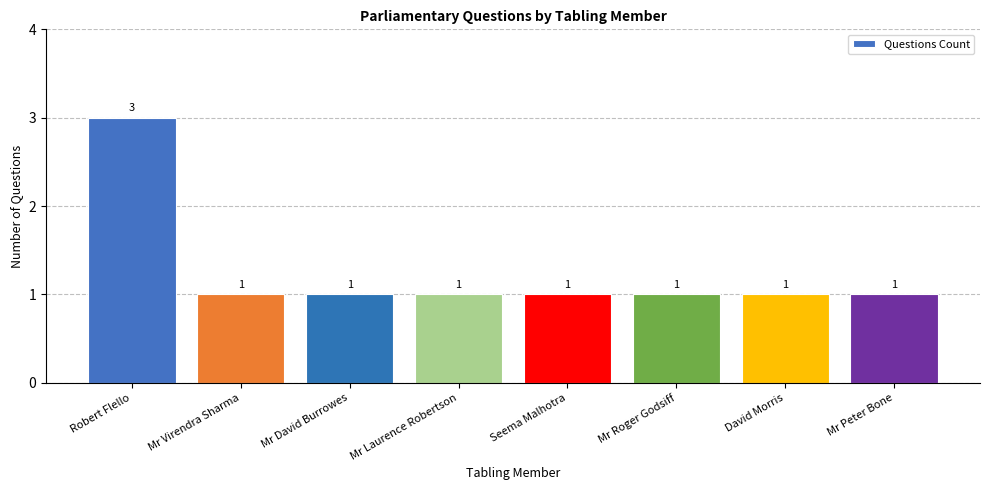

Are the bars horizontal?

No